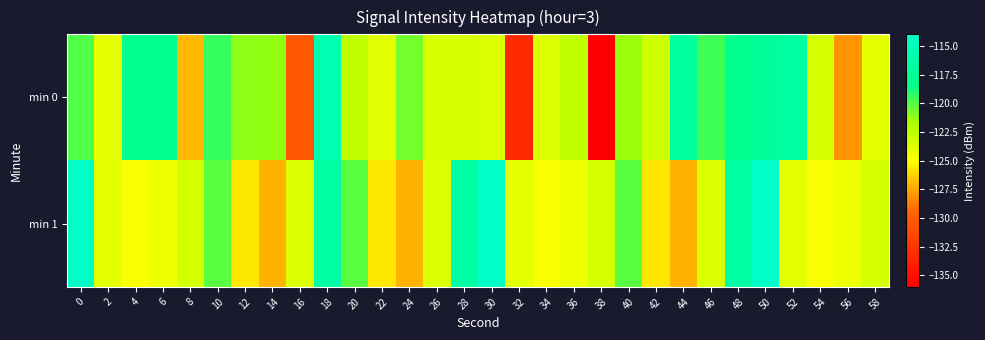

Reading left to right, list all the values displayed in this chart.

min 0: 0=-119.9	2=-124.0	4=-118.0	6=-118.0	8=-127.0	10=-119.4	12=-121.1	14=-121.2	16=-130.4	18=-115.8	20=-122.6	22=-123.8	24=-120.7	26=-123.5	28=-123.5	30=-123.6	32=-133.3	34=-123.7	36=-122.6	38=-136.0	40=-121.4	42=-123.1	44=-117.0	46=-119.6	48=-118.2	50=-117.2	52=-116.7	54=-123.4	56=-128.0	58=-124.0
min 1: 0=-114.4	2=-123.9	4=-124.8	6=-124.3	8=-123.4	10=-120.1	12=-125.7	14=-127.2	16=-123.6	18=-116.6	20=-120.1	22=-125.7	24=-127.2	26=-123.6	28=-116.6	30=-114.4	32=-123.9	34=-124.8	36=-124.3	38=-123.4	40=-120.1	42=-125.7	44=-127.2	46=-123.6	48=-116.6	50=-114.4	52=-123.9	54=-124.8	56=-124.3	58=-123.4